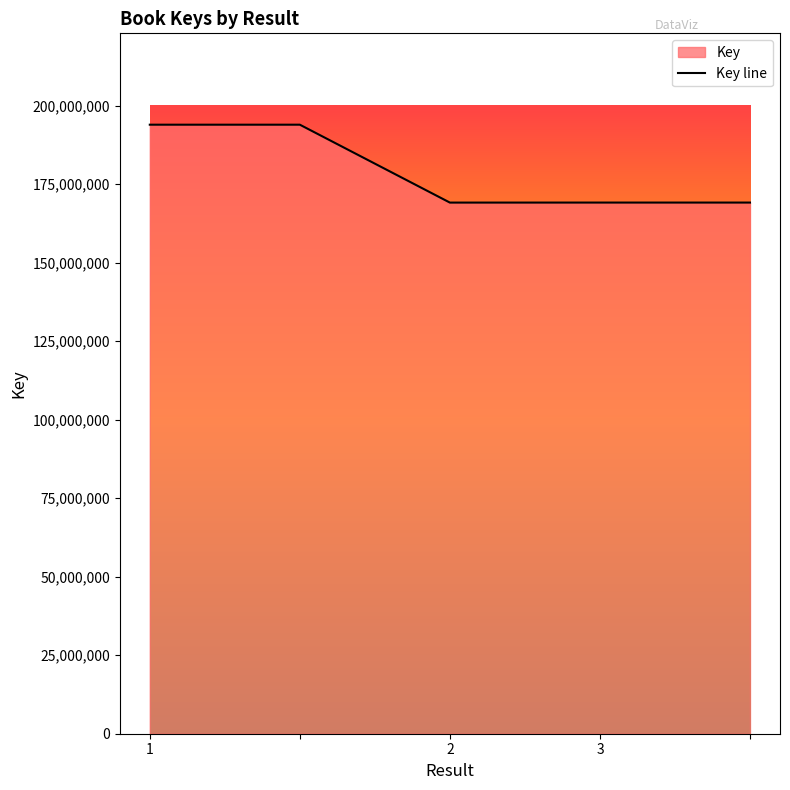

Reading left to right, what are all the values shown in this chart?

1=193896850	=193896850	2=169095423	3=169103544	=169103544